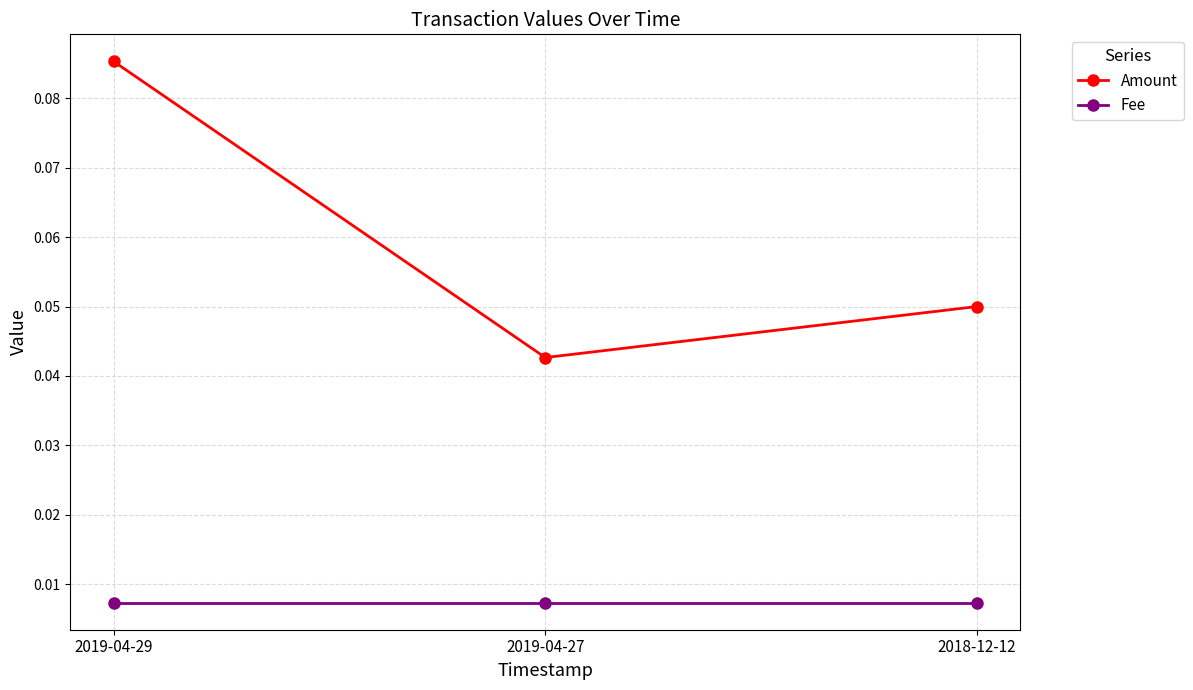

At which category is the sum across all series the highest?

2019-04-29